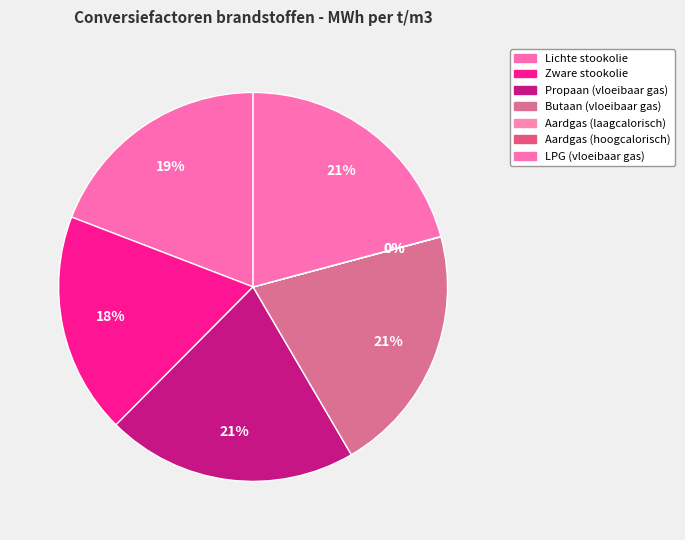

Does any single category account for the majority?

No